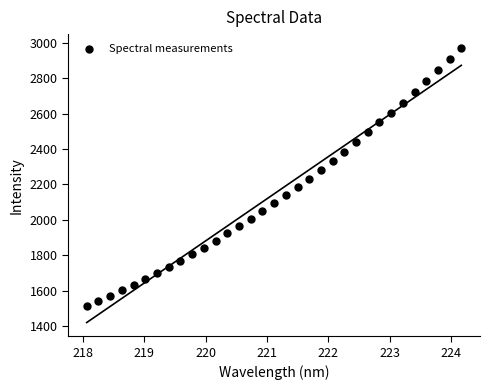

What is the range of X values (max minus min)?

6.1